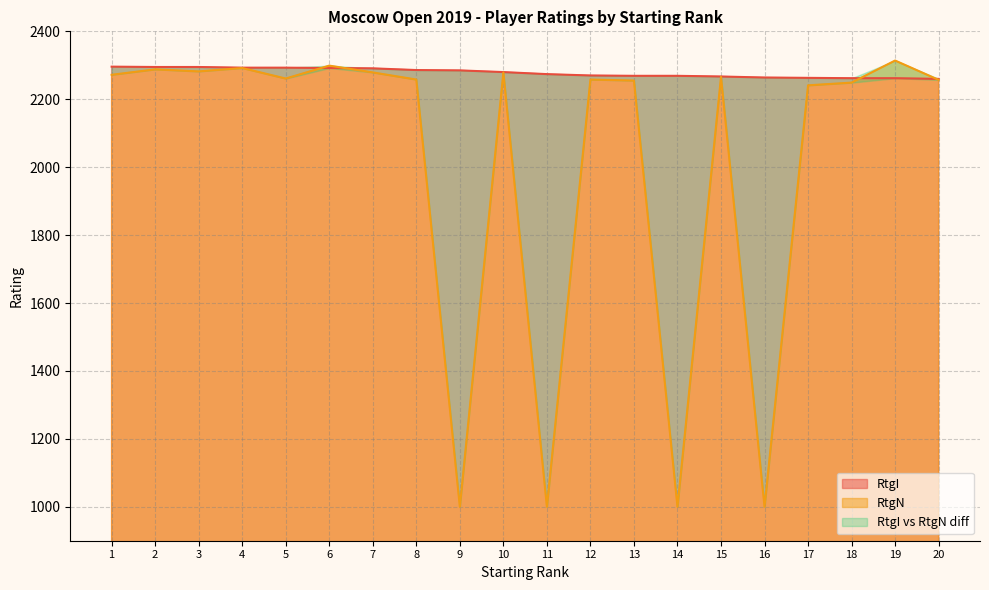

At 2, list the series in order from smallest to largest.

RtgN, RtgI